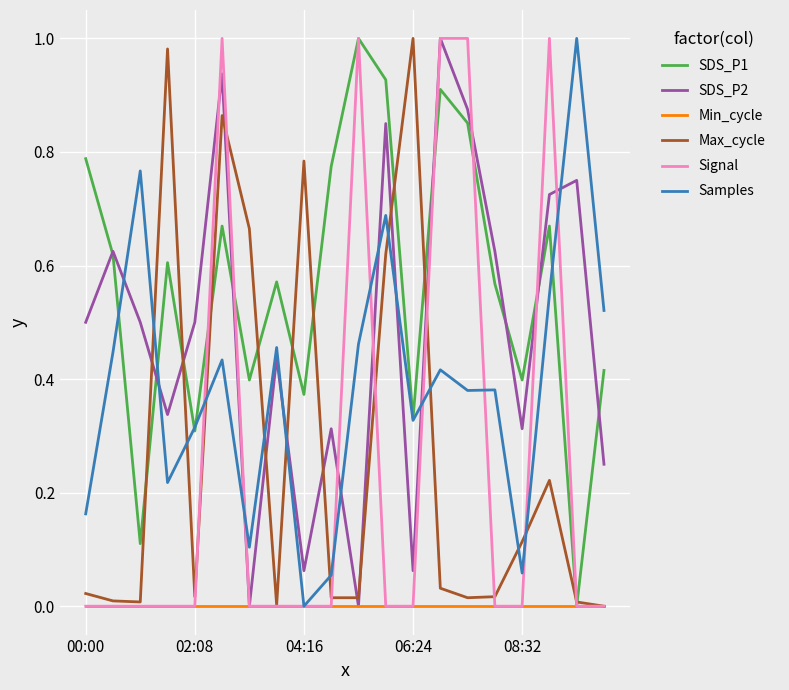

Which series has the largest total across all categories?

SDS_P1